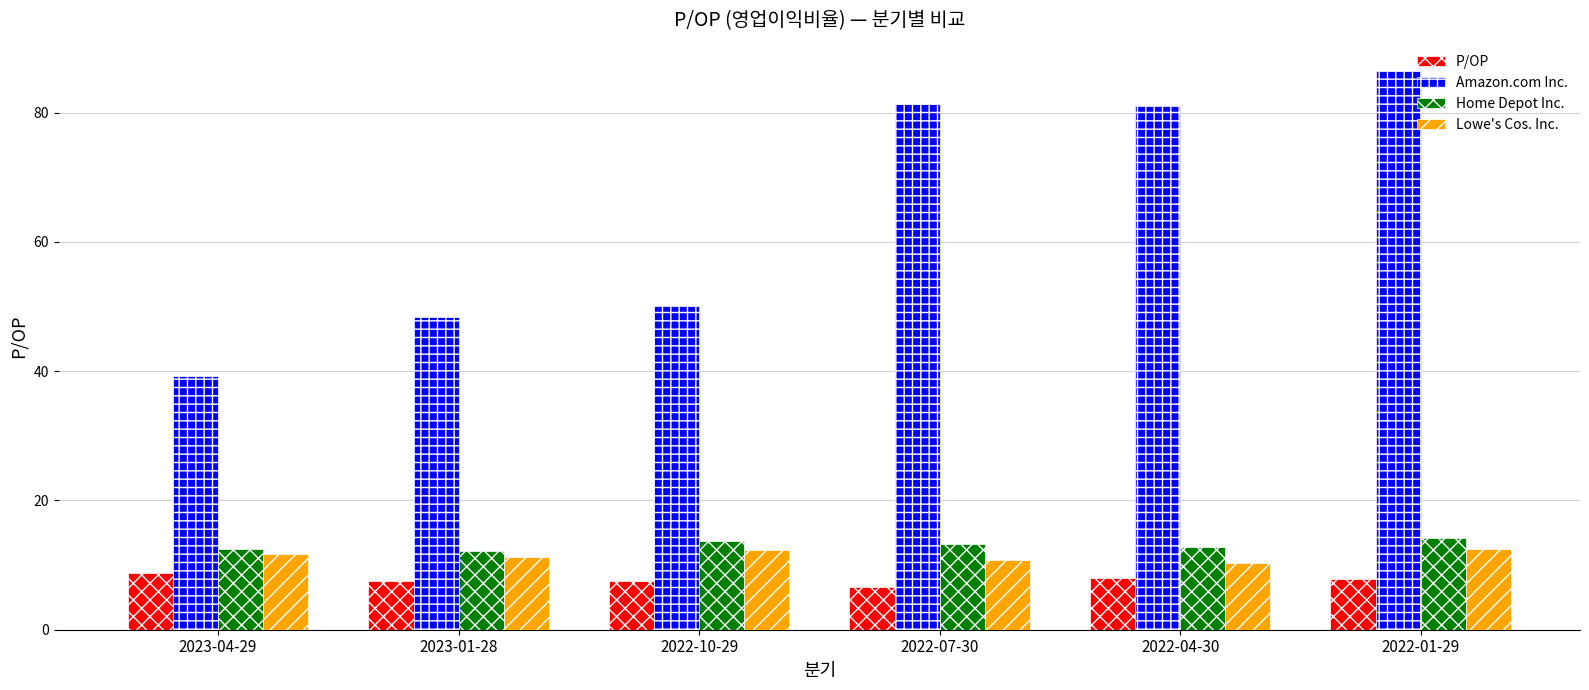

What is the value of the P/OP bar at the 1st from the left?

8.8